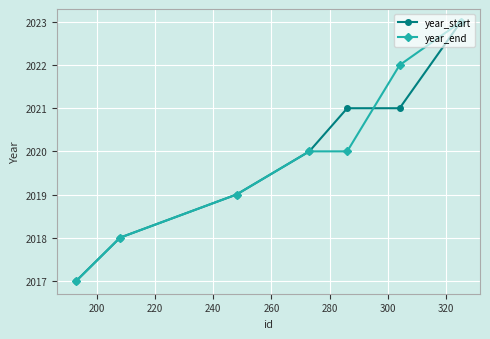

Does the chart have visible grid lines?

Yes